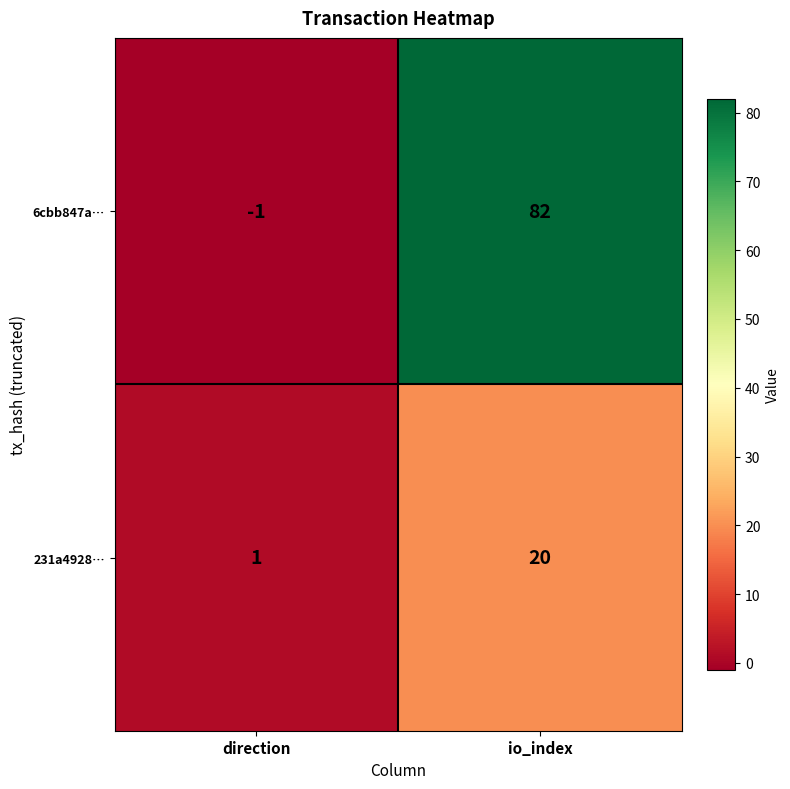

At io_index, list the series in order from largest to smallest.

6cbb847a…, 231a4928…